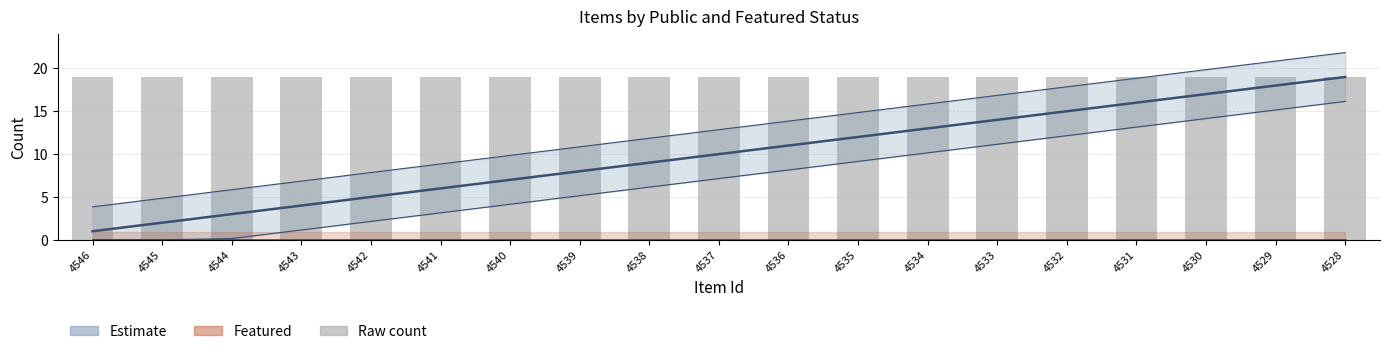

What is the total value across all series at 4539?

27